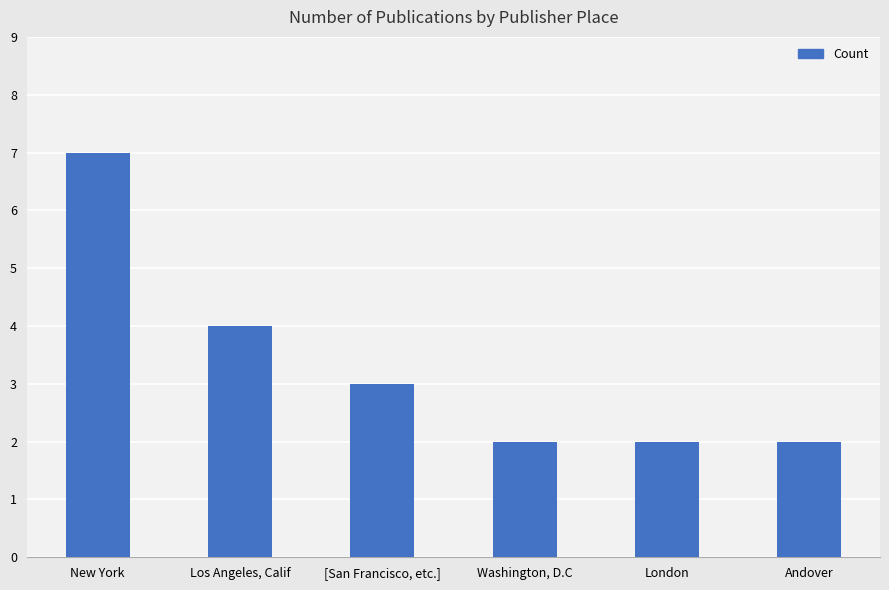

What is the difference between the values at Los Angeles, Calif and Andover?

2